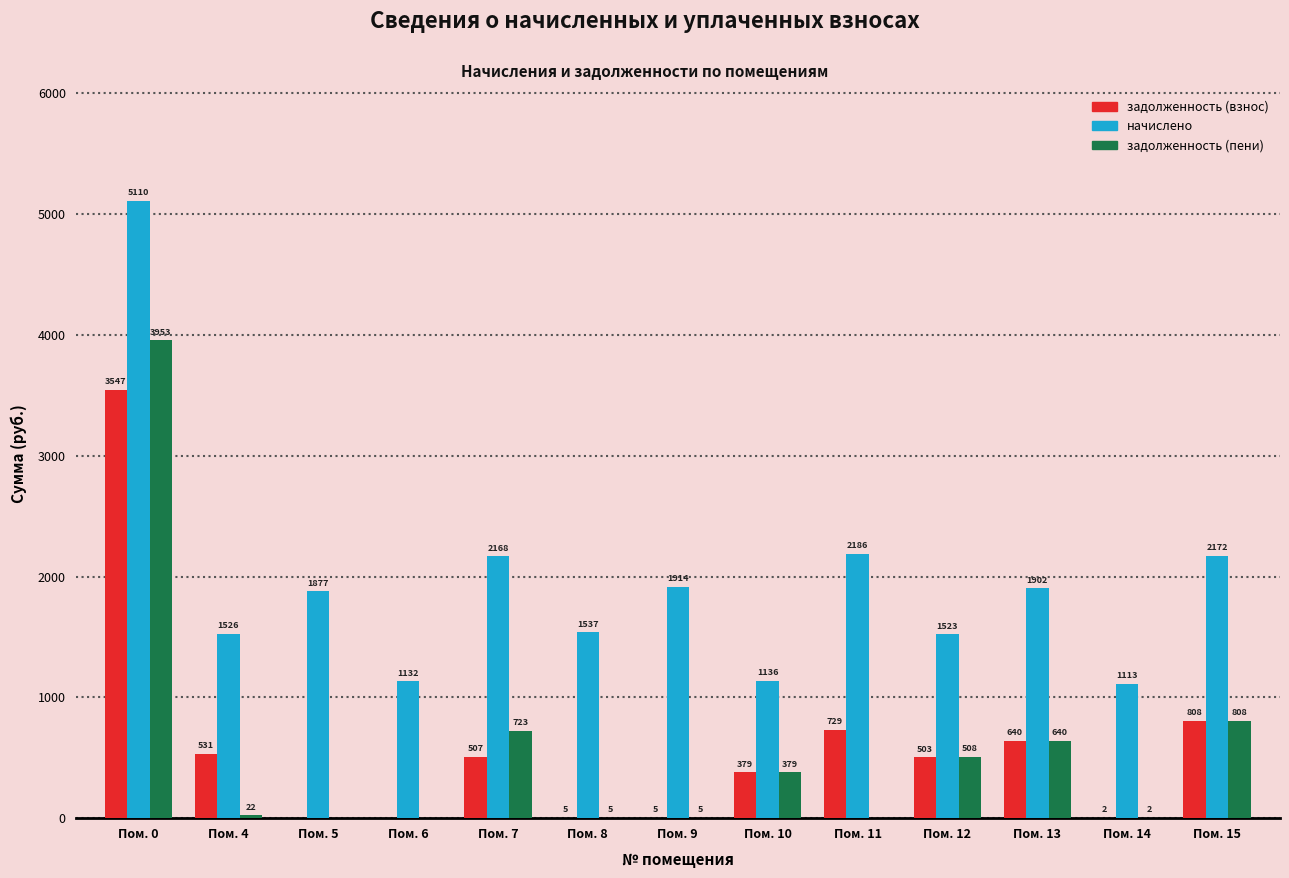

True or false: начислено has a value of 2483.2 at Пом. 4.

False